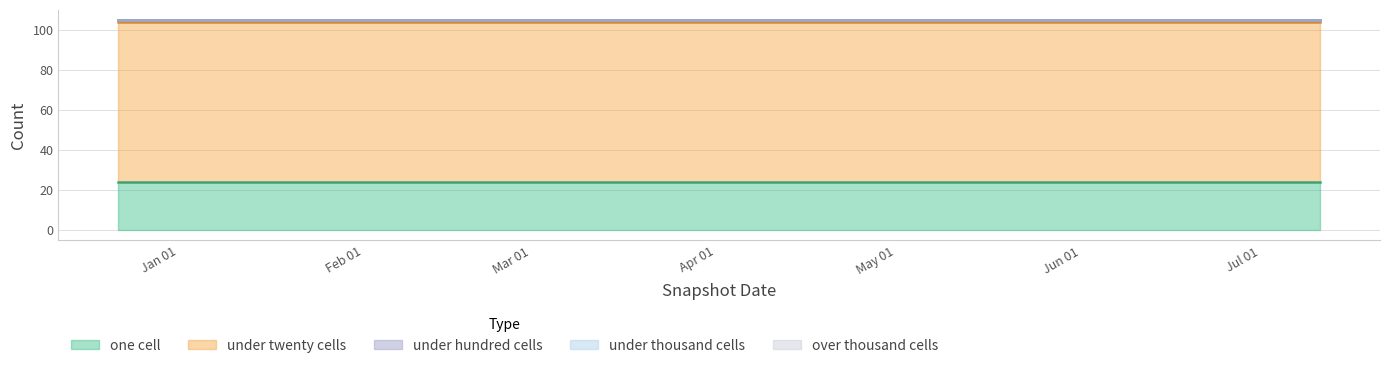

What is the label of the 3rd point from the left?

2018-07-11